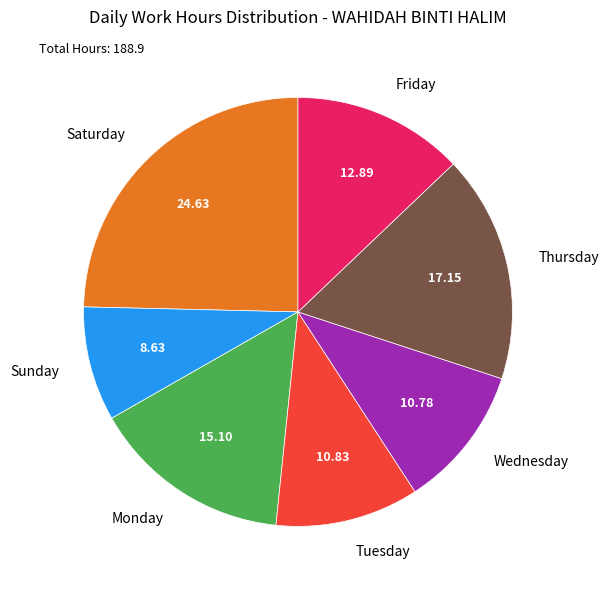

Which slice is the smallest?

Sunday